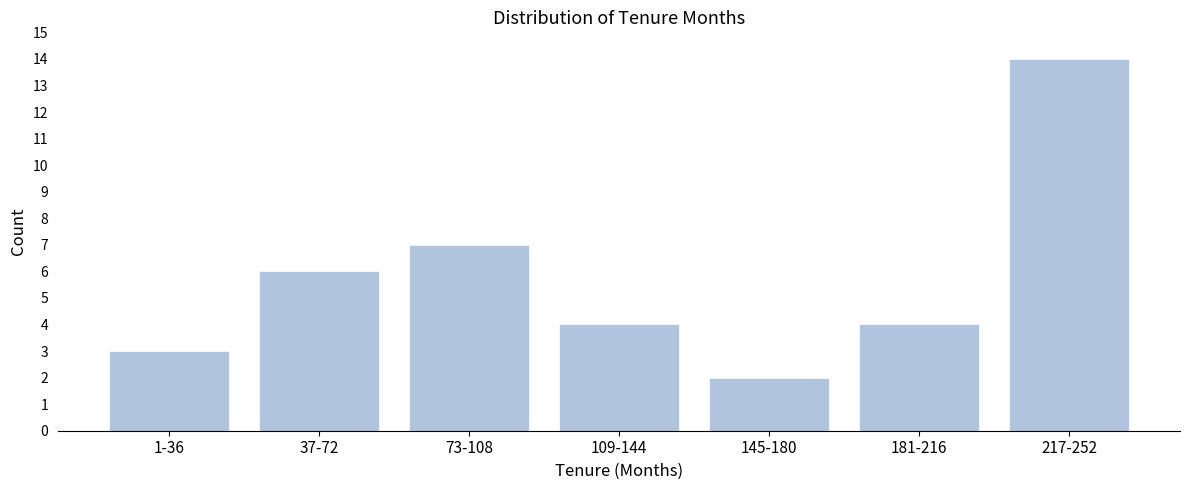

Reading right to left, transcribe all the data shown in this chart.

217-252=14	181-216=4	145-180=2	109-144=4	73-108=7	37-72=6	1-36=3